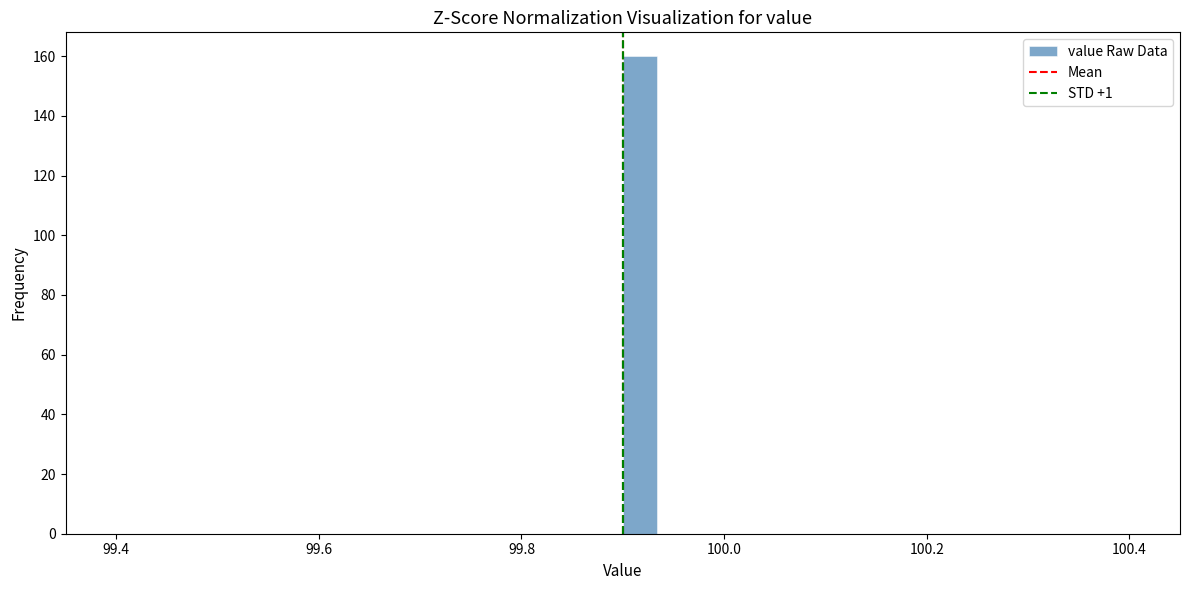

Read against the x-axis, roughly where is the centre of the tallest bar?

99.92